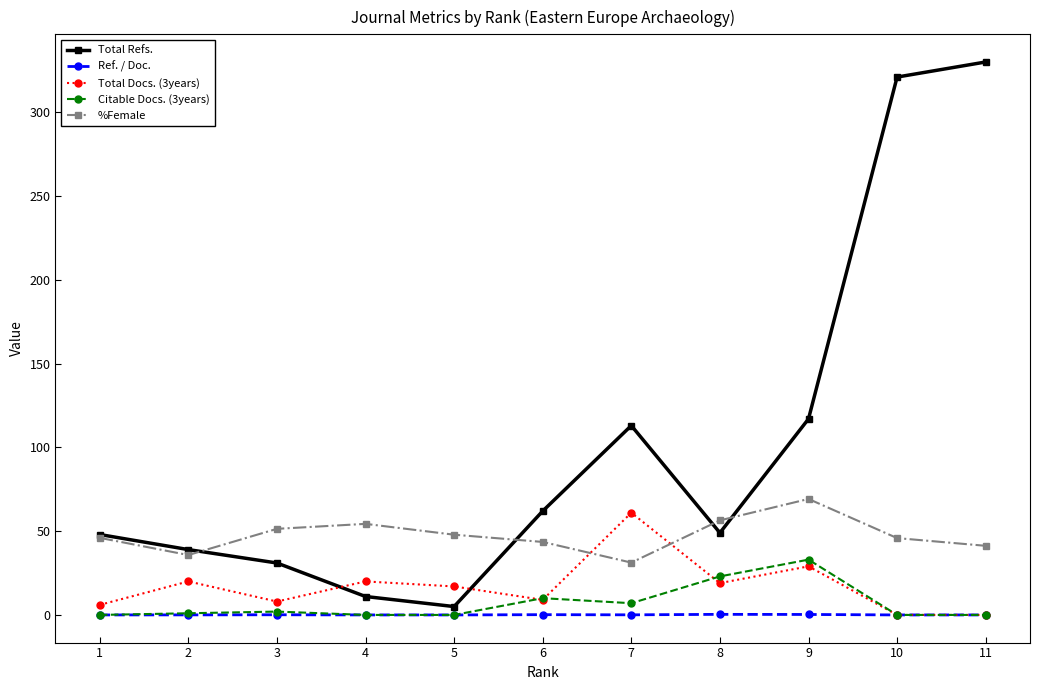

At which category does Total Refs. reach its first local peak?

7